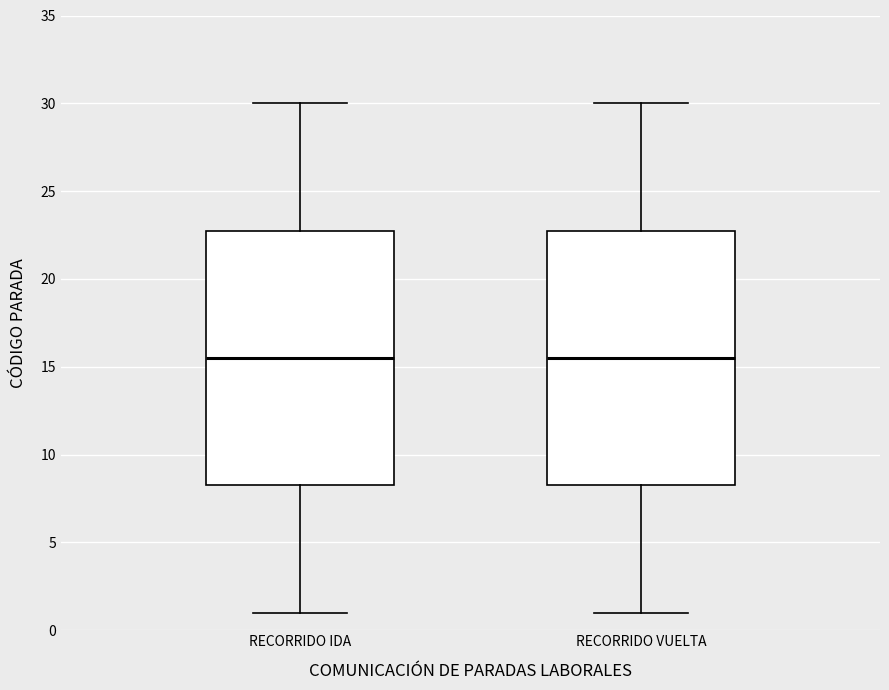

Reading left to right, read every box against the y-axis: the position of its median line, the range the box covers, and the ends of its whiskers. The values are not printed on the chart, so give them approximately, as read against the axis.

RECORRIDO IDA: median 15.5, box 8.5 to 23.0, whiskers 1.0 to 30.0
RECORRIDO VUELTA: median 15.5, box 8.5 to 23.0, whiskers 1.0 to 30.0